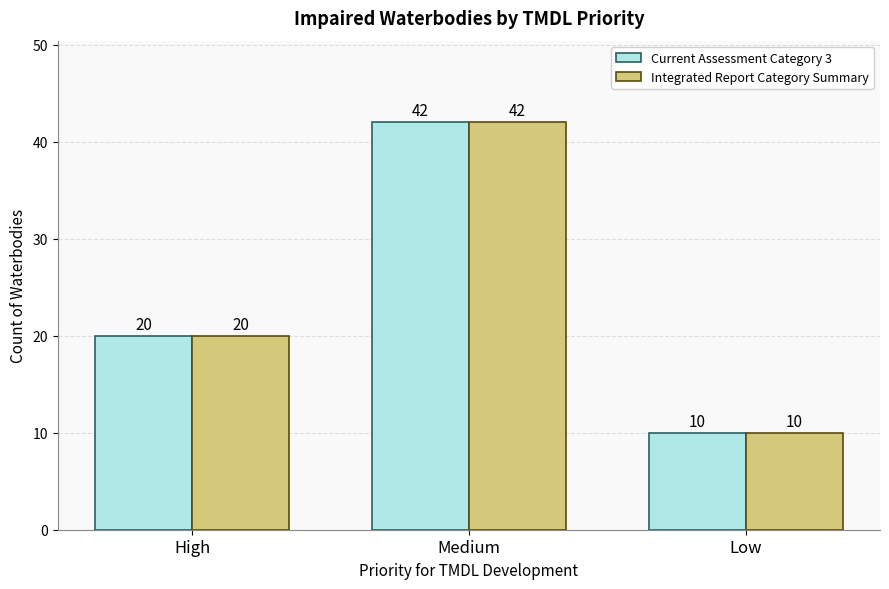

Rank the categories by Current Assessment Category 3 value from highest to lowest.

Medium, High, Low